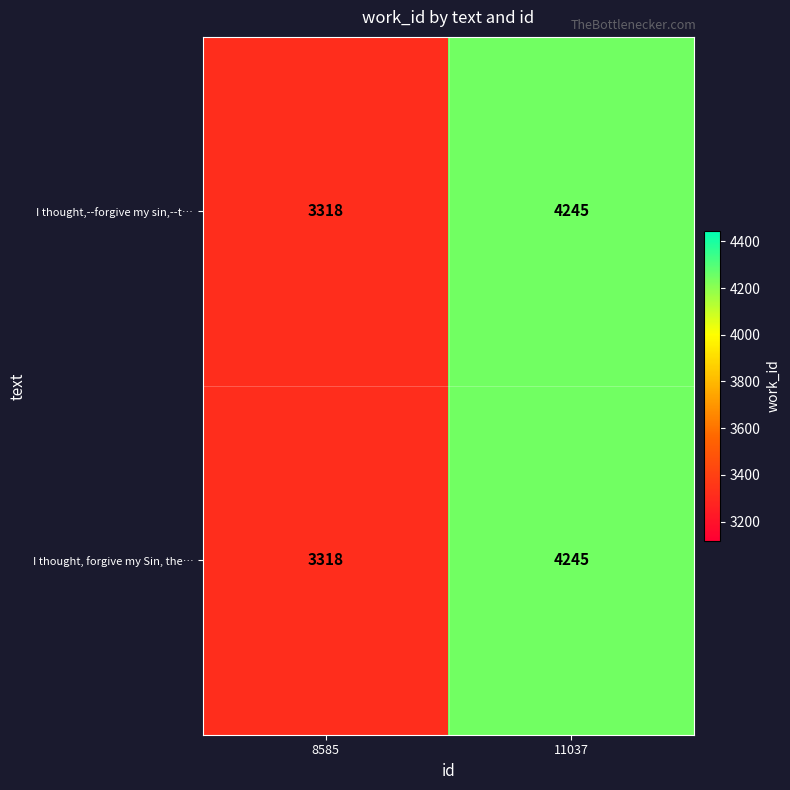

At which label is I thought, forgive my Sin, the… closest to 3781?

8585